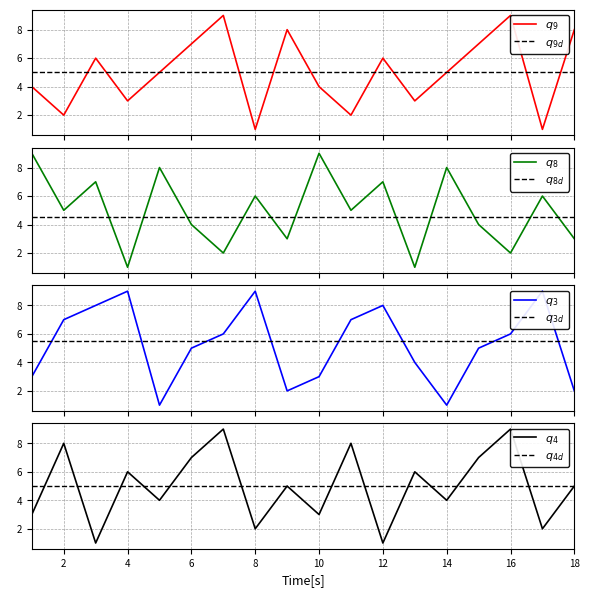

Which series ends up on top after the final intersection of col_4 and col_8?

col_4